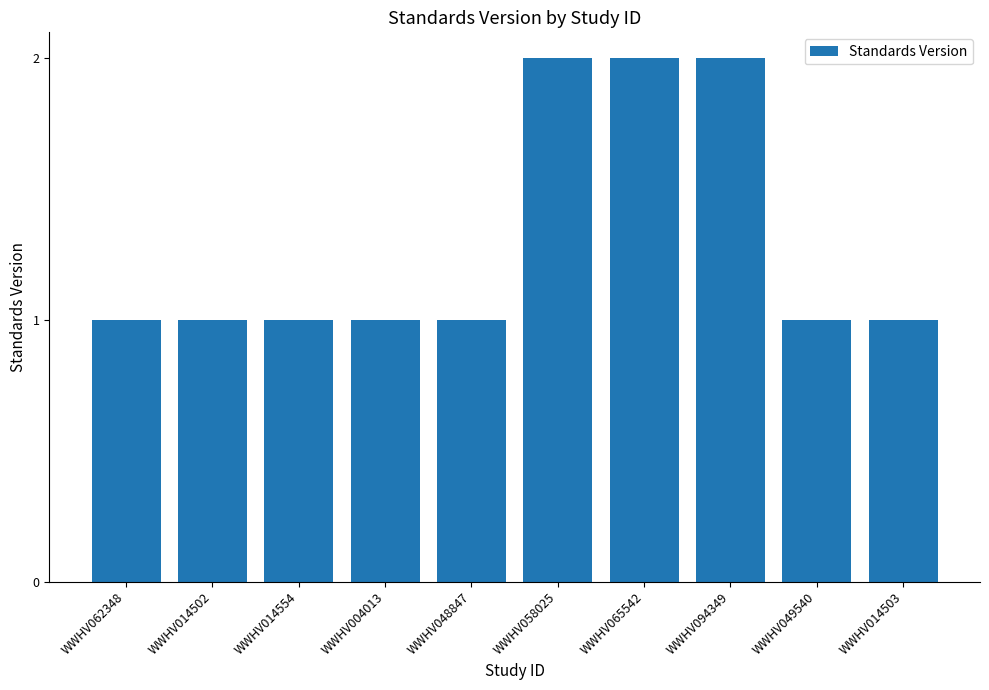

Does the chart contain any negative values?

No